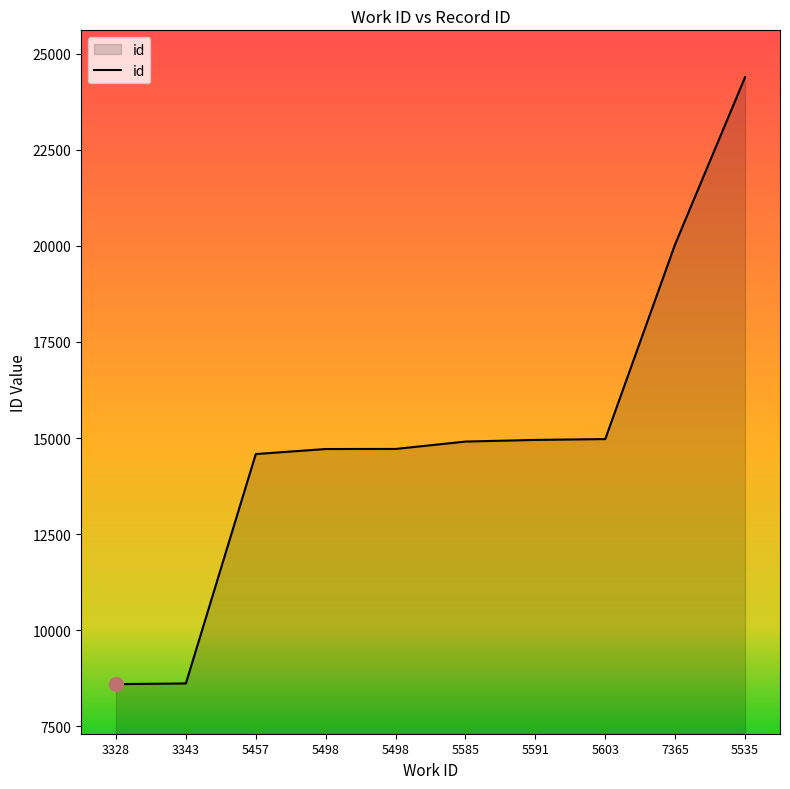

How many lines are shown in the chart?

1